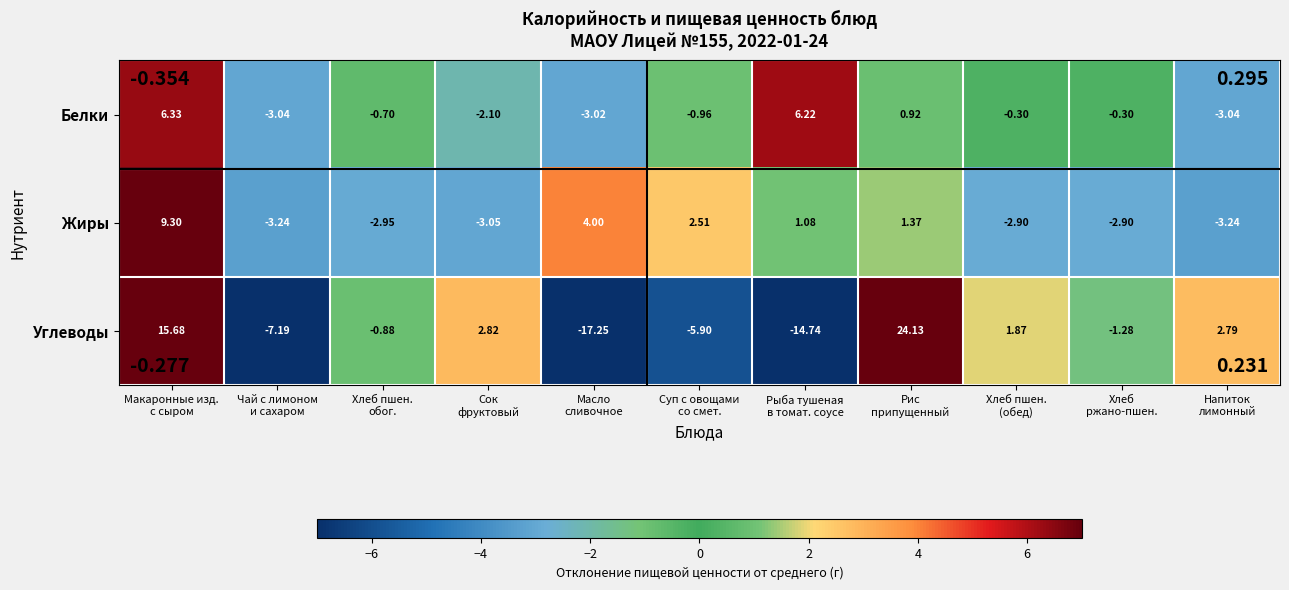

List the series in order of their peak value, highest first.

Углеводы, Жиры, Белки